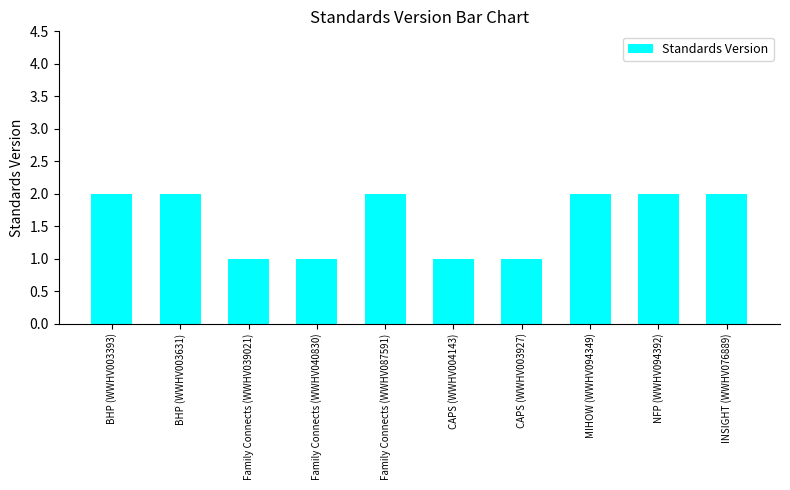

What value does the data have at BHP (WWHV003631)?

2